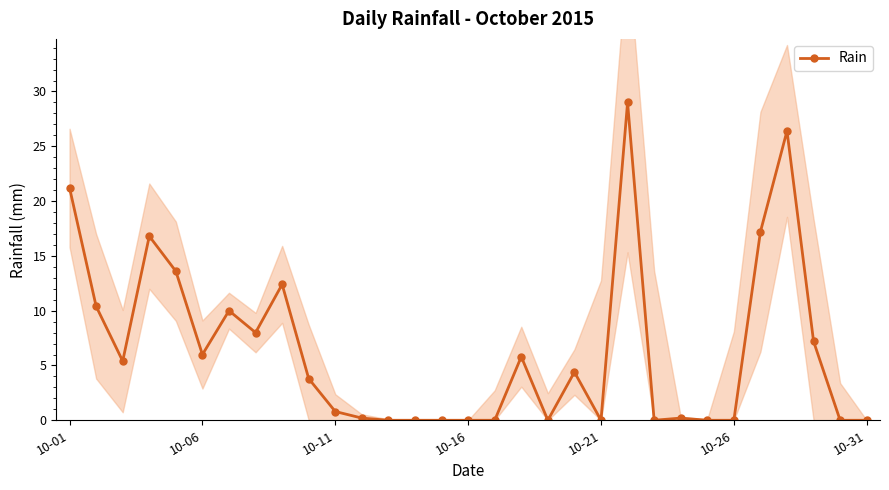

Count the number of categories in the chart.

31